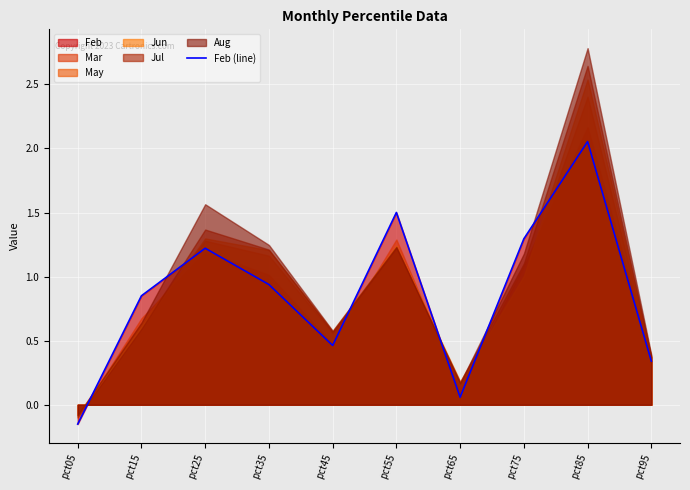

True or false: there are more than 1 points higher than both neighbors.

True